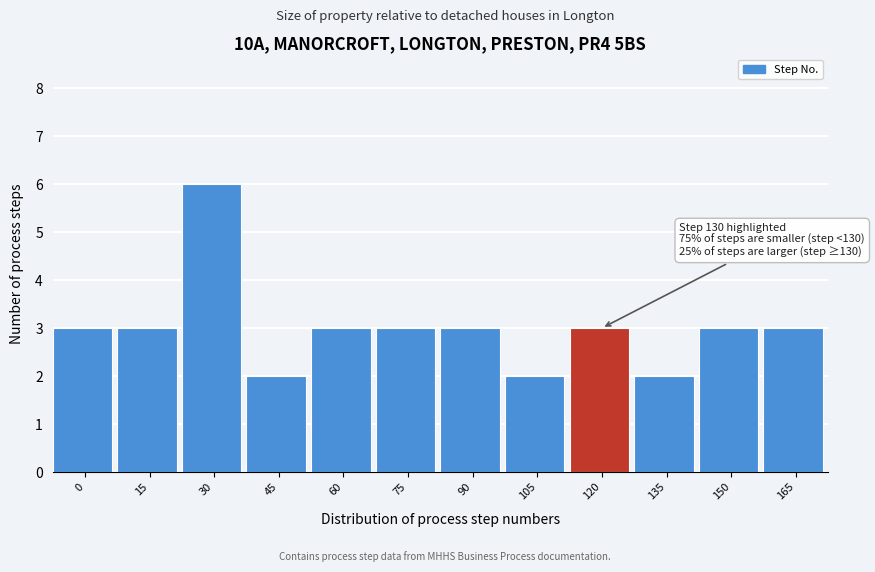

Reading left to right, transcribe all the data shown in this chart.

3	3	6	2	3	3	3	2	3	2	3	3